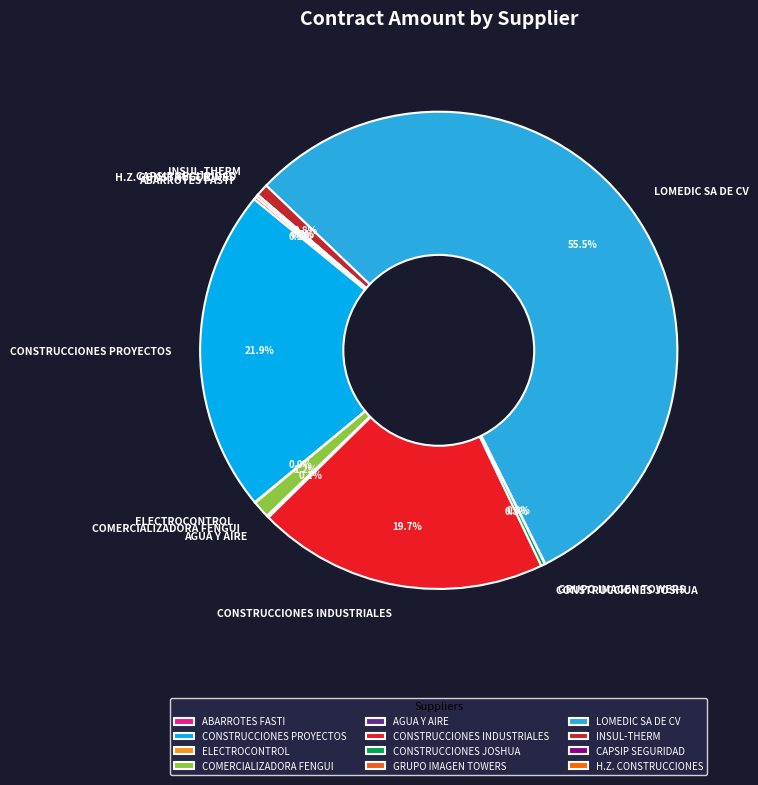

What is the largest slice in the pie chart?

LOMEDIC SA DE CV